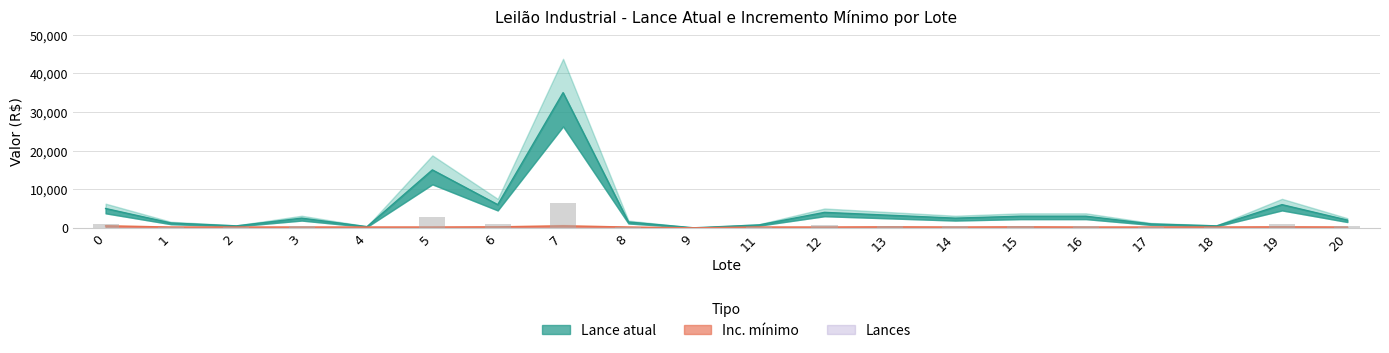

What is the value of the Lance atual bar at the 2nd from the left?

225.0